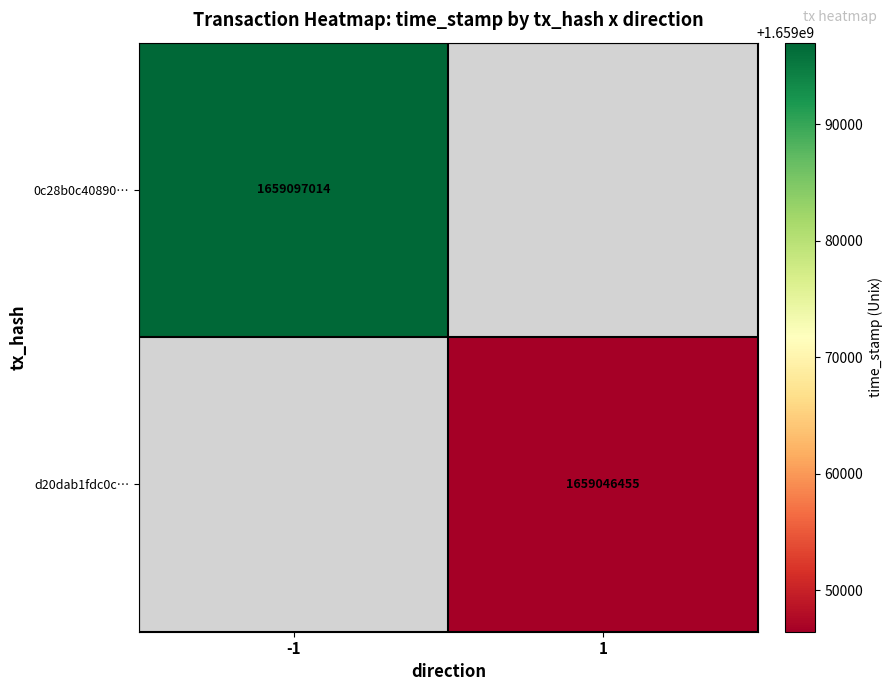

How many distinct data groups are displayed?

2